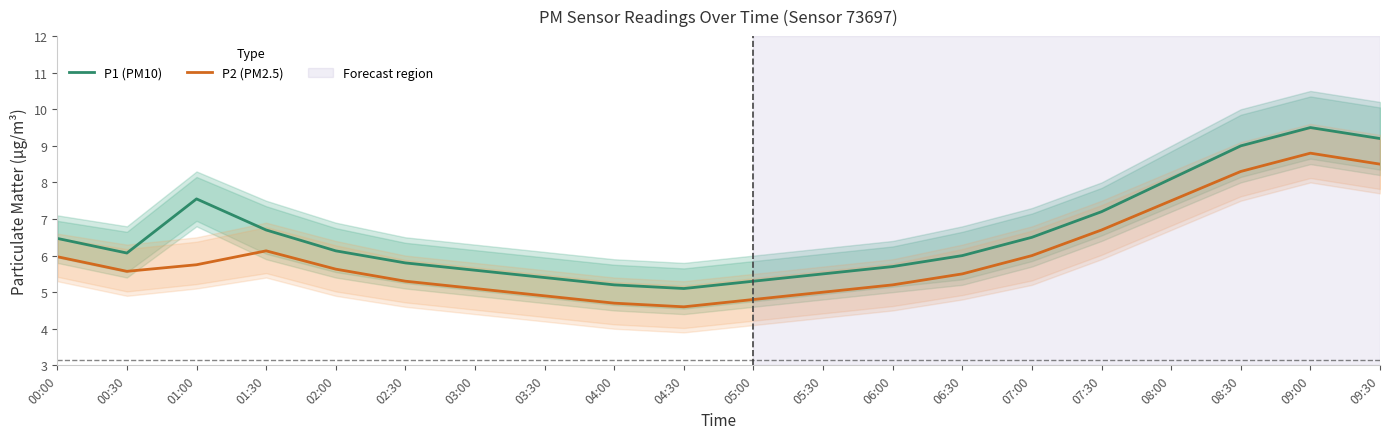

What value does the P2 (PM2.5) series have at 09:30?

8.5